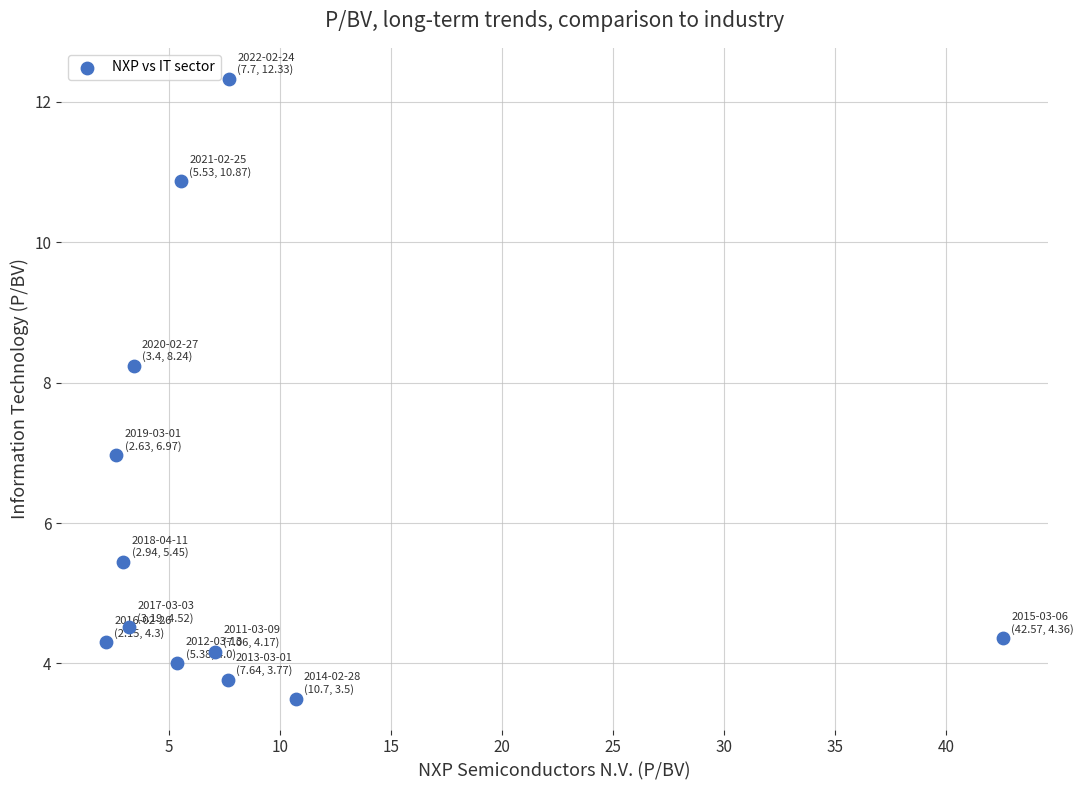

What is the average X value?

8.4